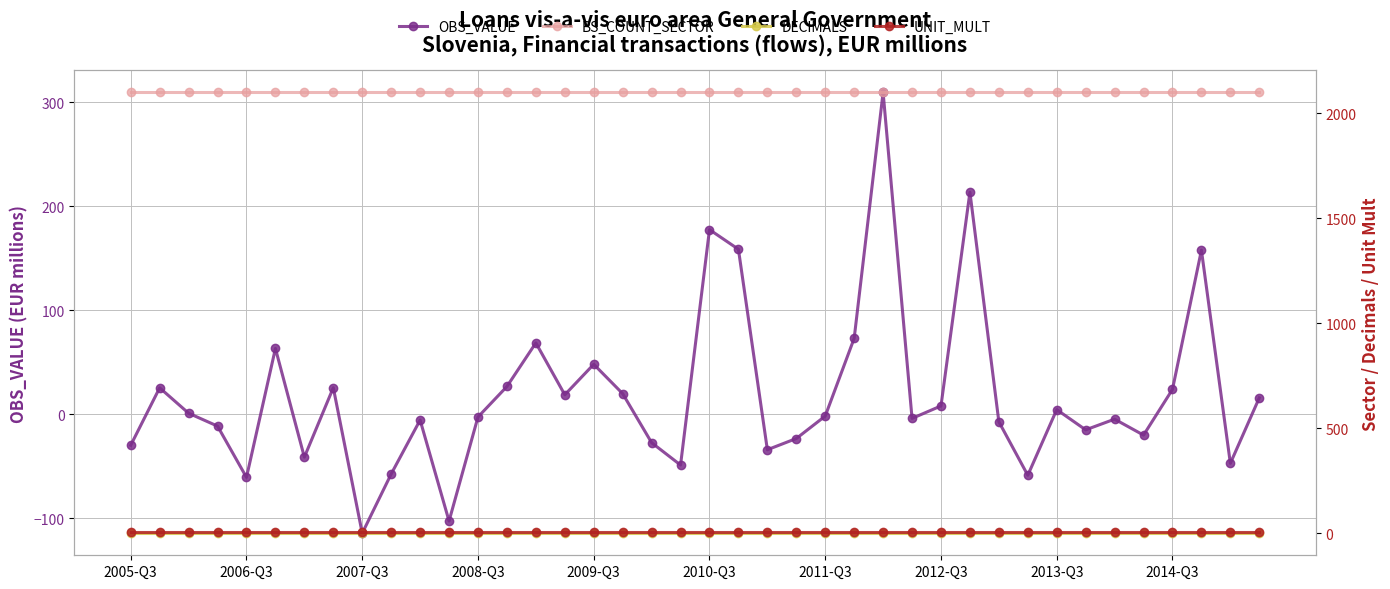

What is the spread (max minus min) of values at 34?

2104.9